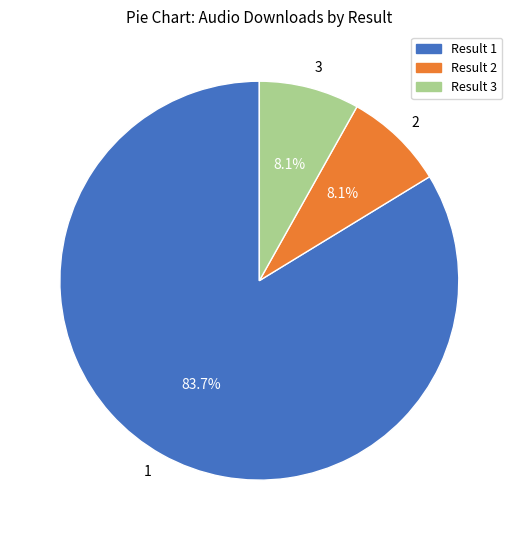

Between 1 and 2, which is larger?

1